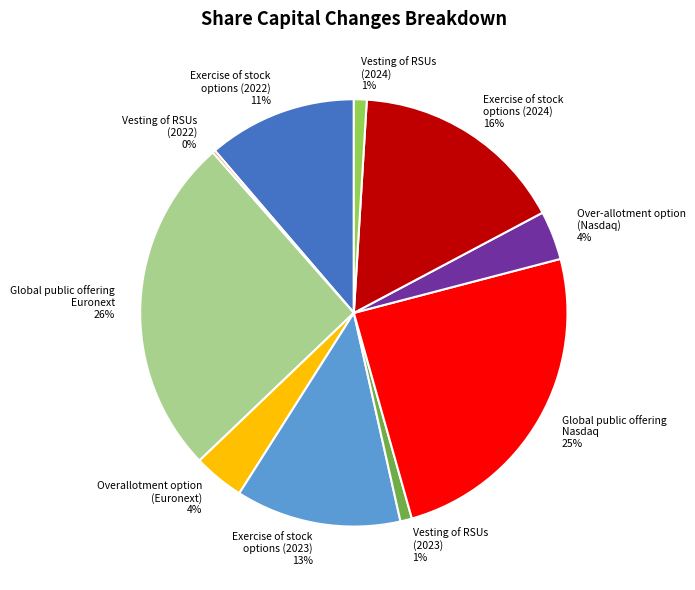

Is Global public offering Euronext the majority of the pie?

No